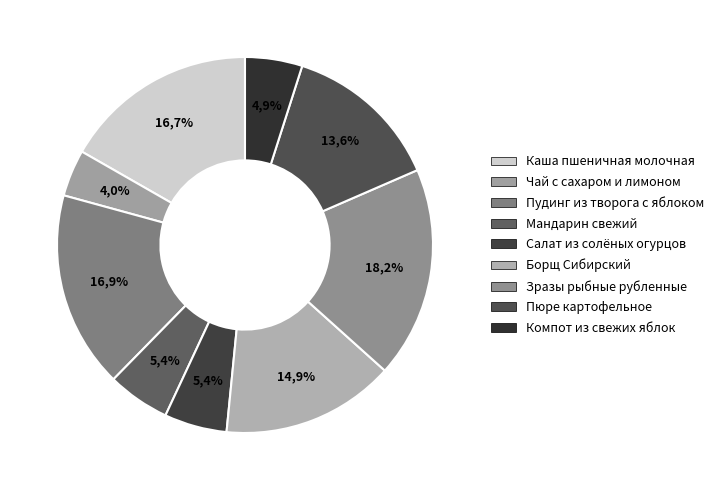

Is it true that Зразы рыбные рубленные is 7% of the pie?

False